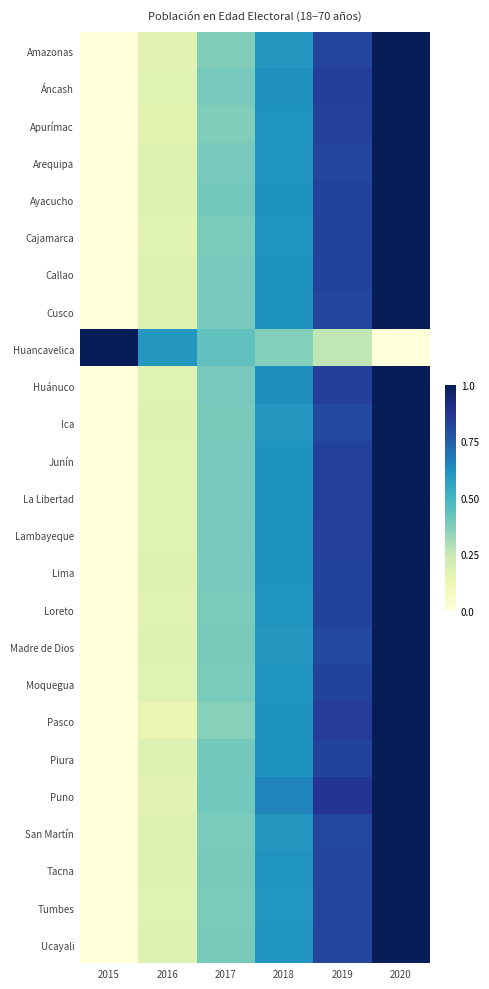

Which has a higher value, 2020 or 2017?

2020